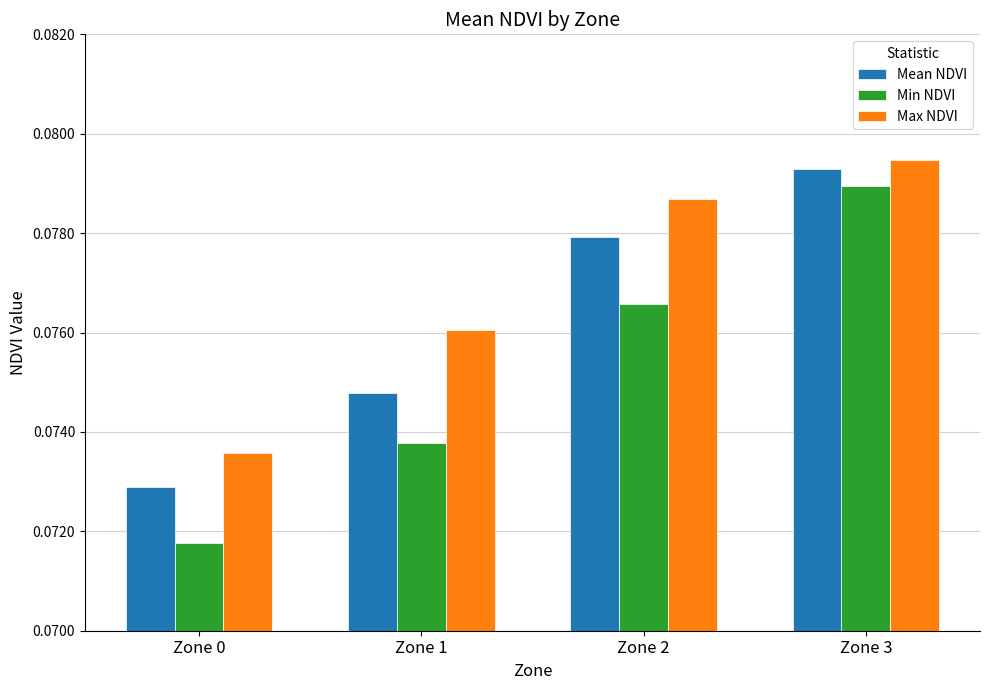

What are all the series names shown in the legend?

Mean NDVI, Min NDVI, Max NDVI